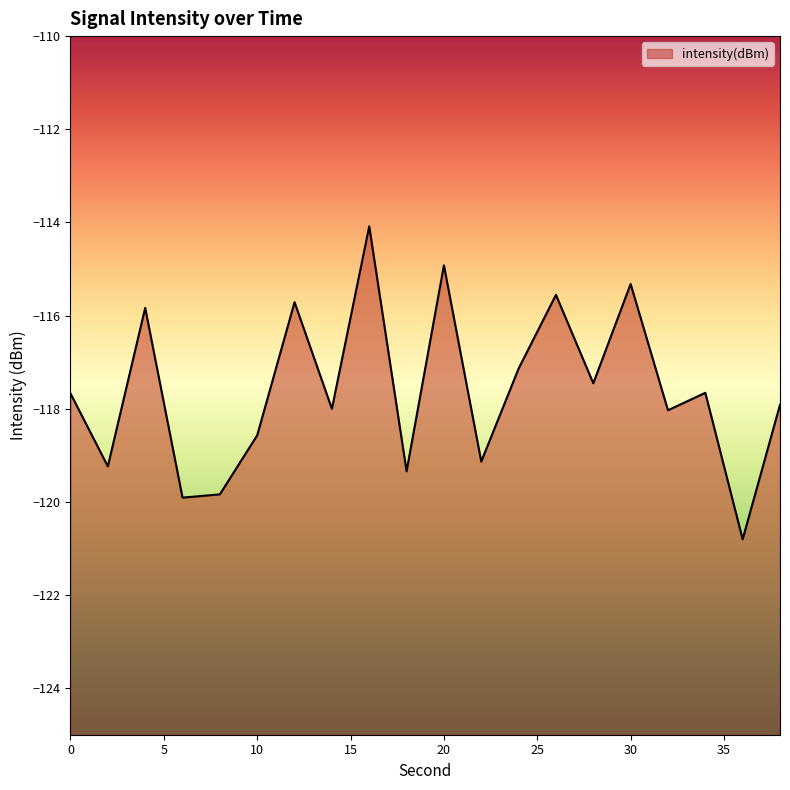

How many points are higher than both their immediate neighbors (excluding endpoints)?

7